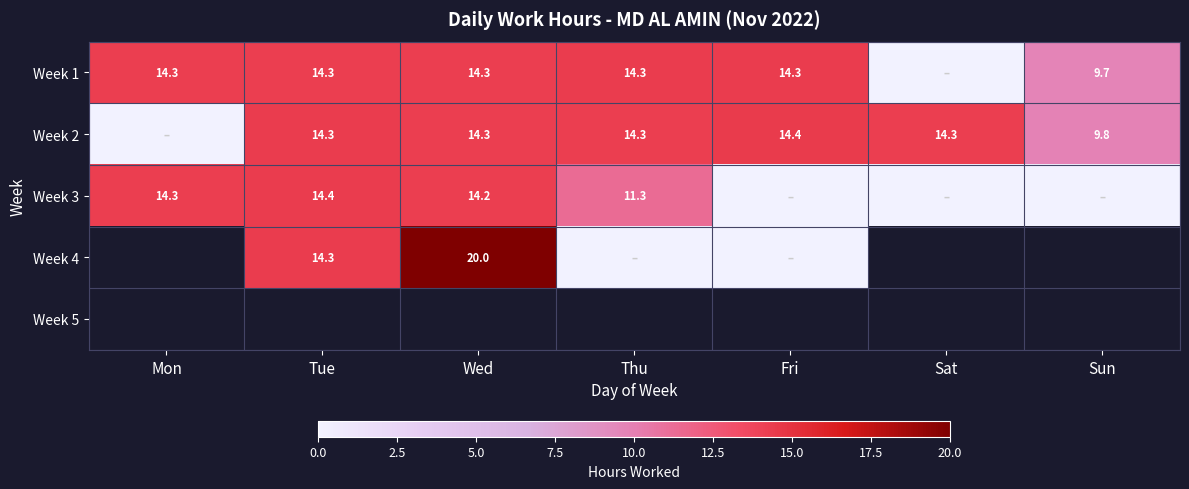

The Week 1 series shows 12.9 at Sun. True or false?

False